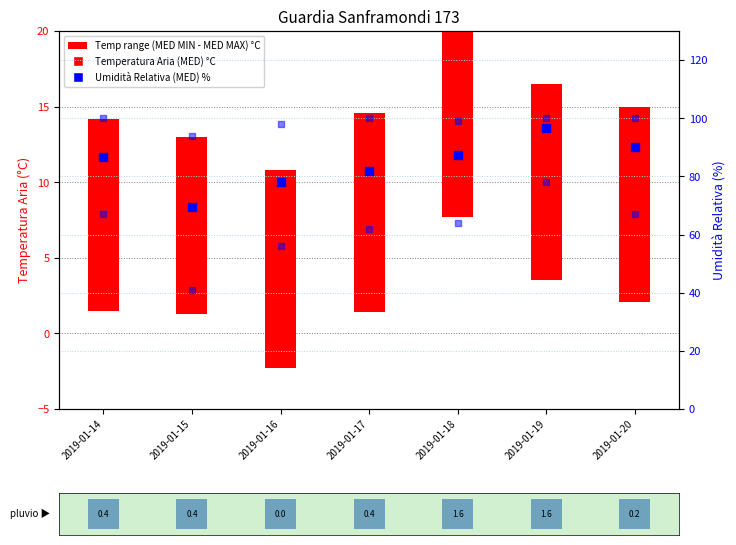

Which series has the largest Y range (max minus min)?

Umidita Relativa (MIN) %